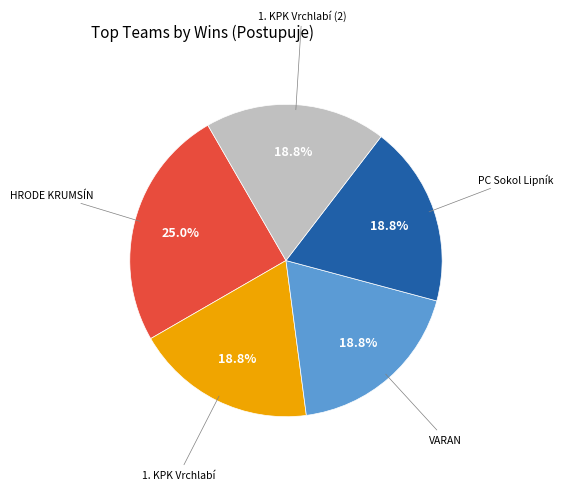

Is there a majority slice in this chart?

No